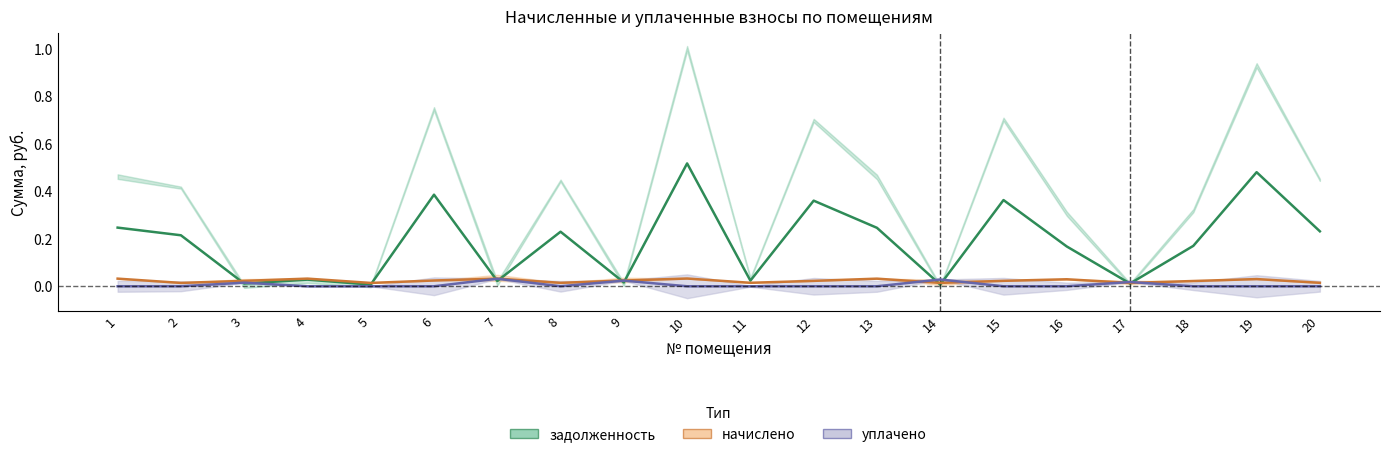

How many interior local valleys does the начислено series have?

6